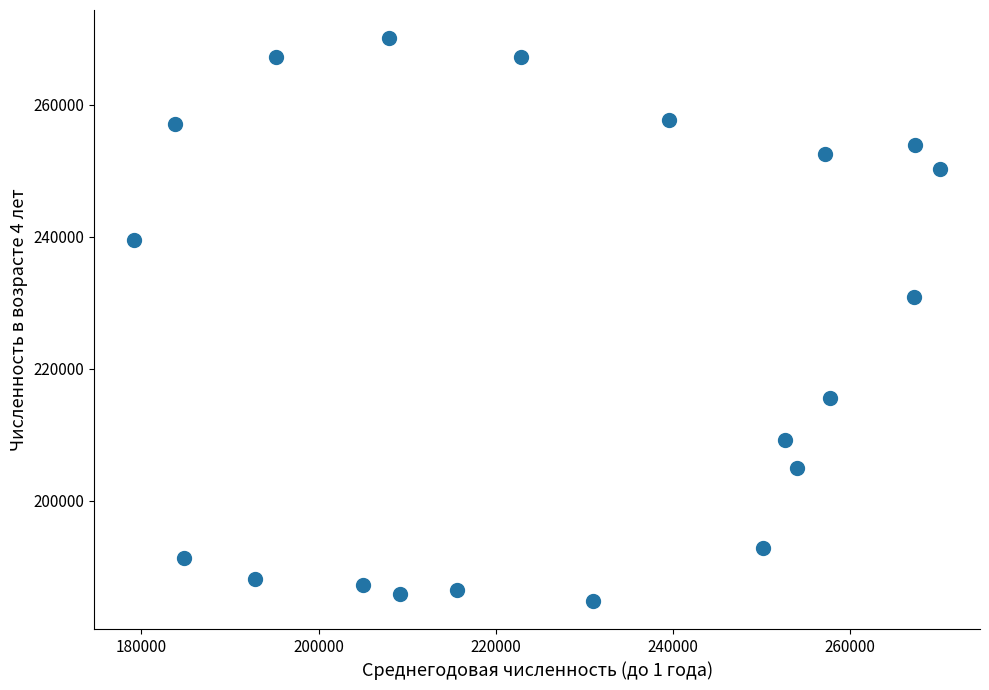

What Y value in the scatter plot is closest to 227480?

230964